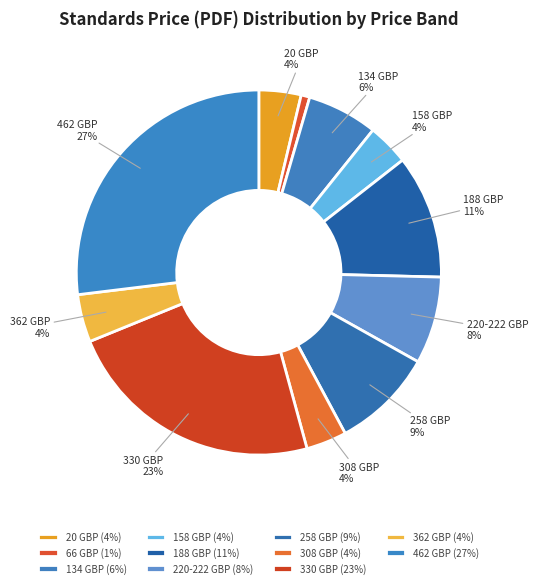

How many segments does this pie chart have?

11